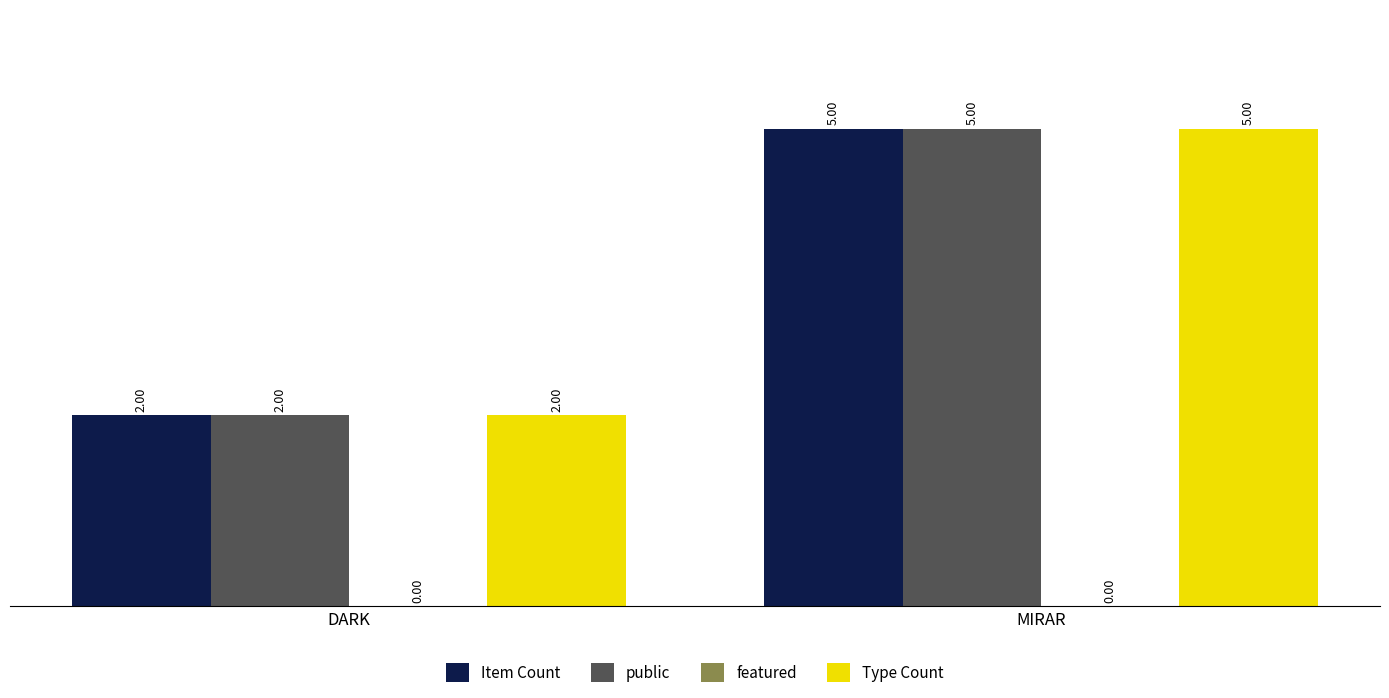

What is the approximate value of Item Count at MIRAR?

5